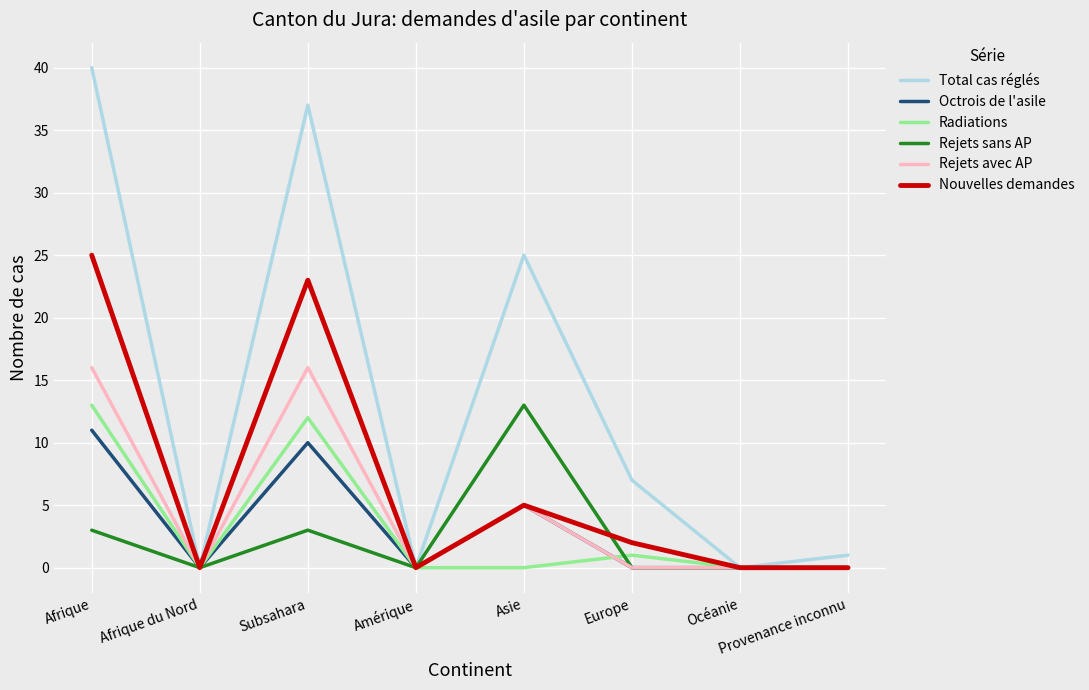

The value of Radiations at Océanie is 8. True or false?

False